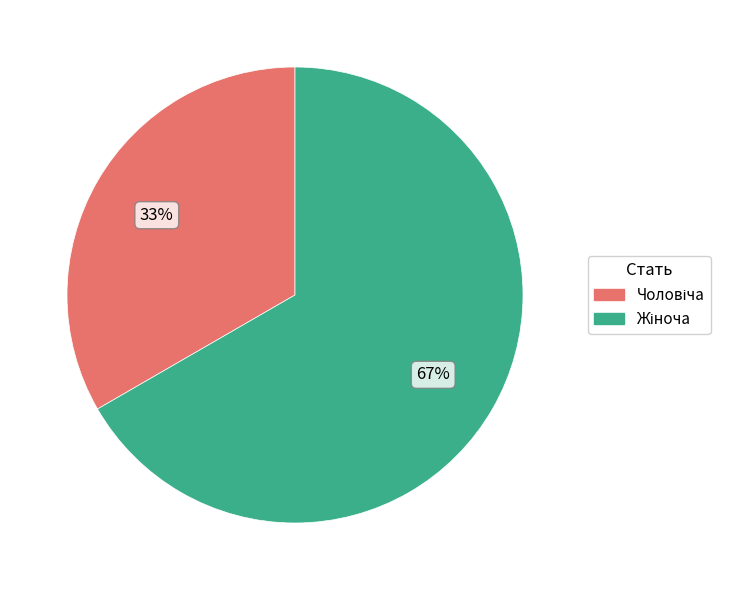

To the nearest percent, what is the average slice percentage?

50%